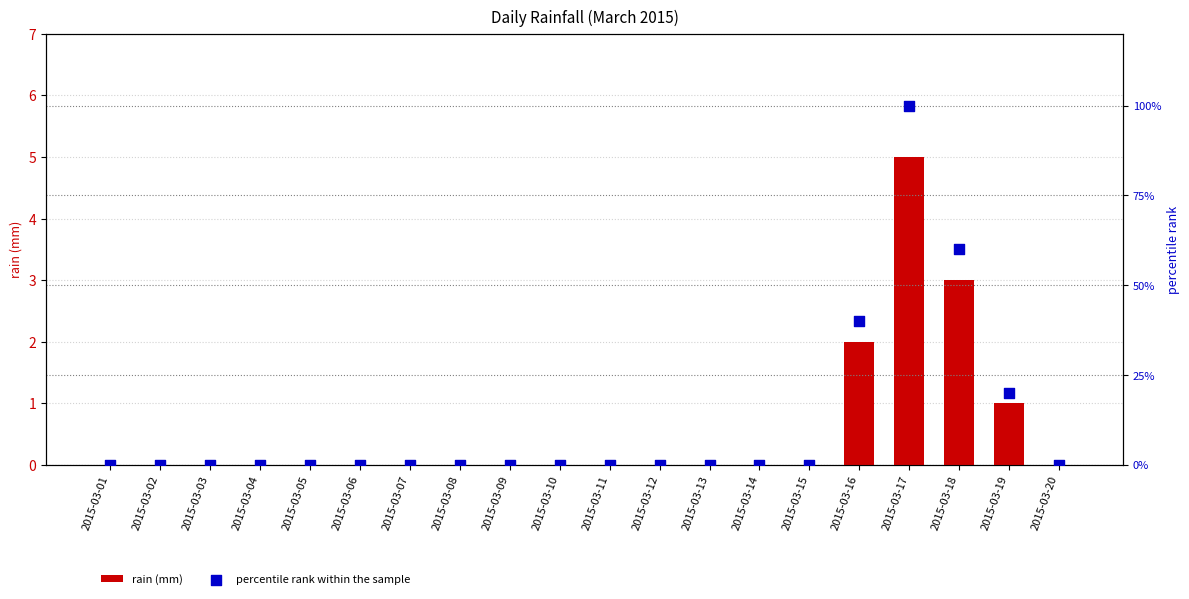

Which series reaches the minimum Y coordinate?

rain (mm)